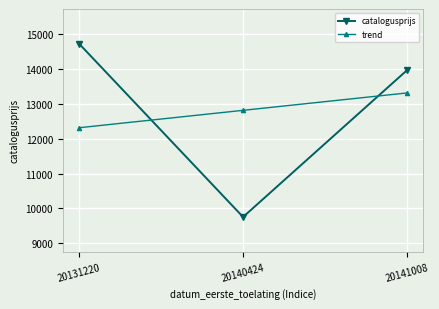

How many values in the trend series are below 12817?

1